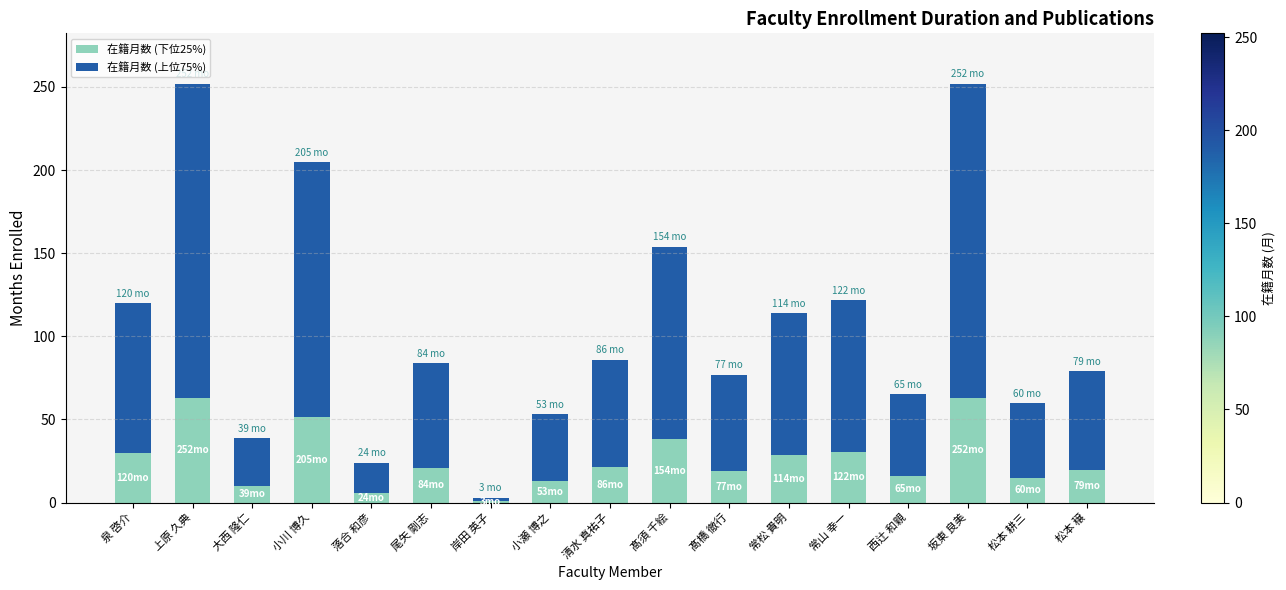

What is the sum of the 在籍月数 (下位25%) values at 落合 和彦 and 大西 隆仁?

15.8